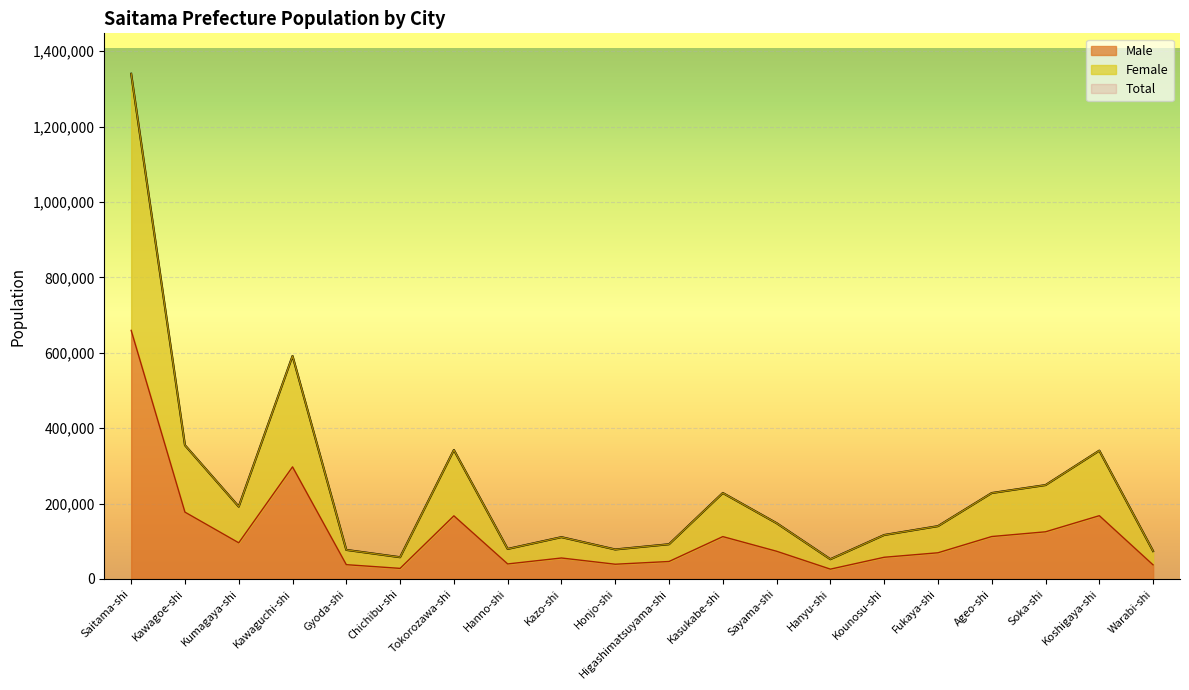

Which series changed the most between Gyoda-shi and Kounosu-shi?

Total